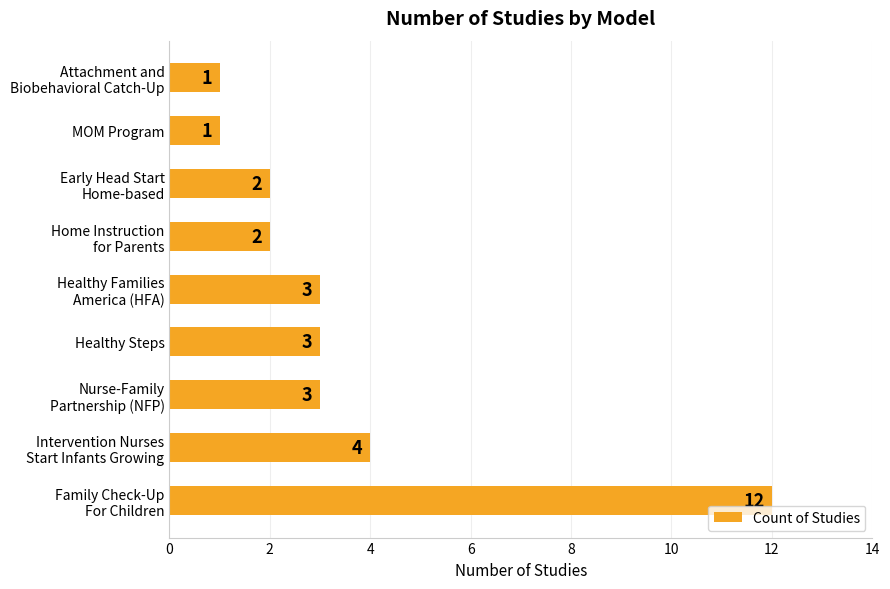

What is the average value?

3